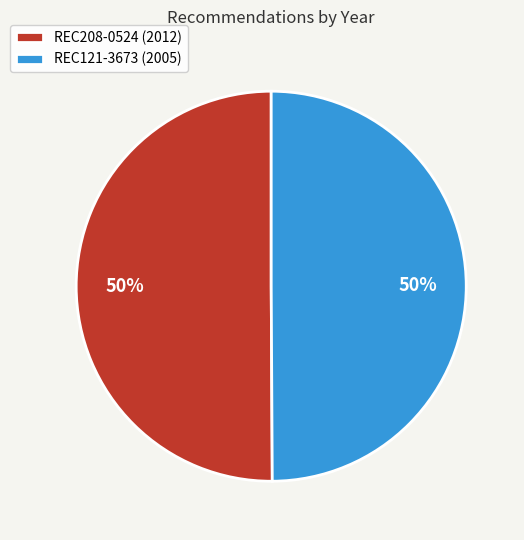

What is the ratio of the value at REC208-0524 (2012) to the value at REC121-3673 (2005)?

1.0